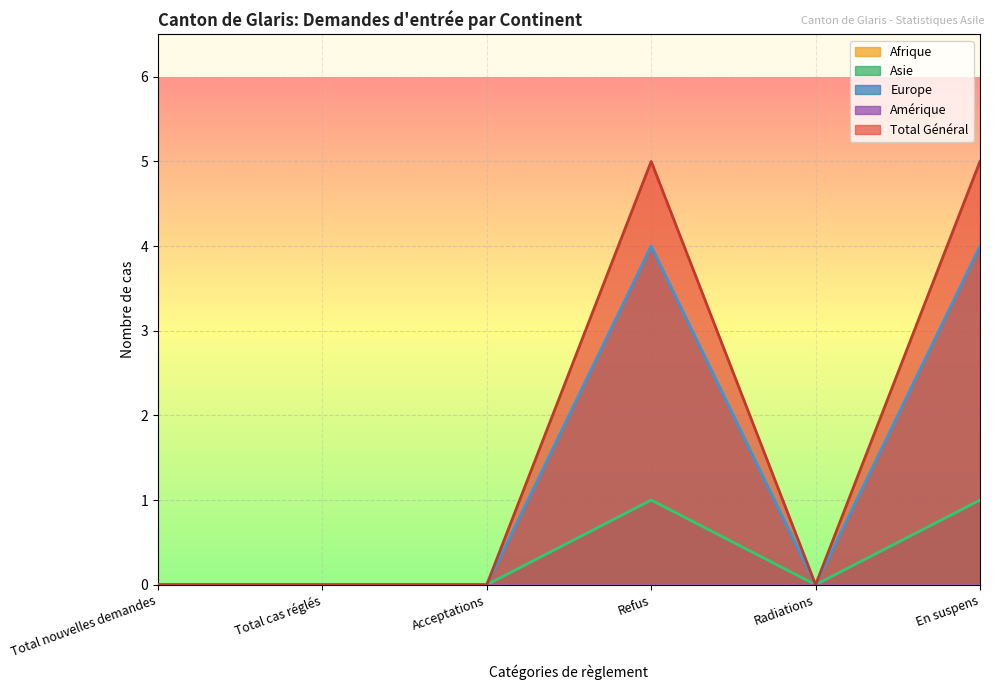

Which series has the largest total across all categories?

Total Général